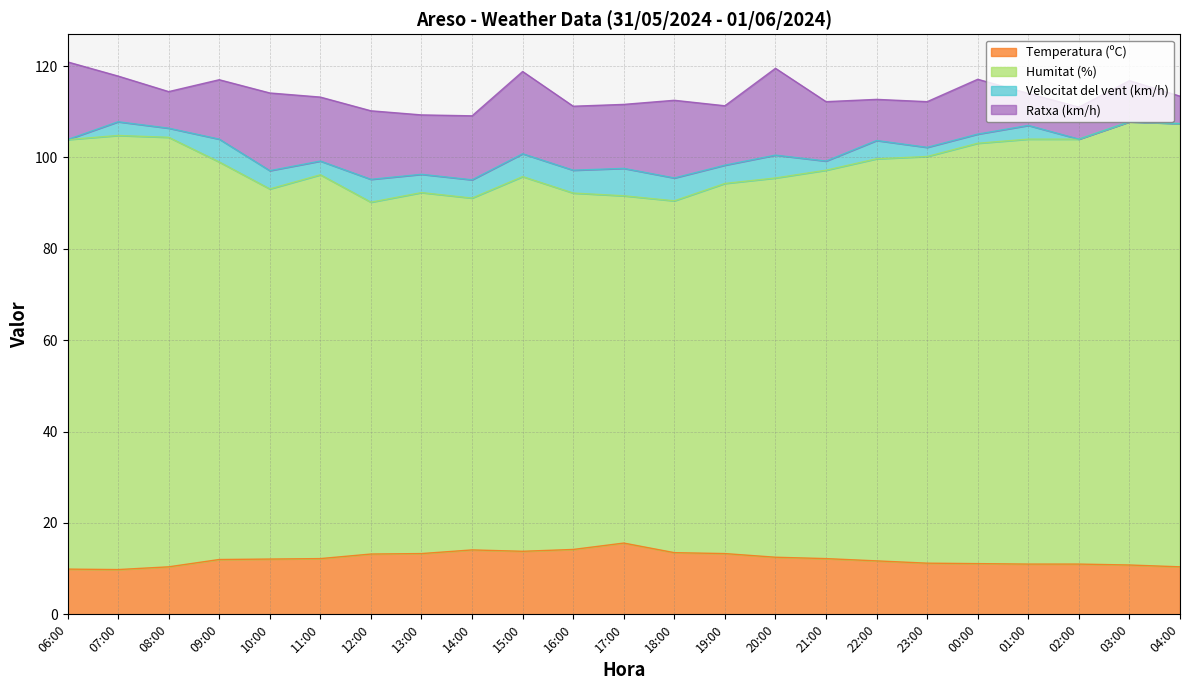

In Temperatura (ºC), how many points are lower than both neighbors (excluding endpoints)?

2